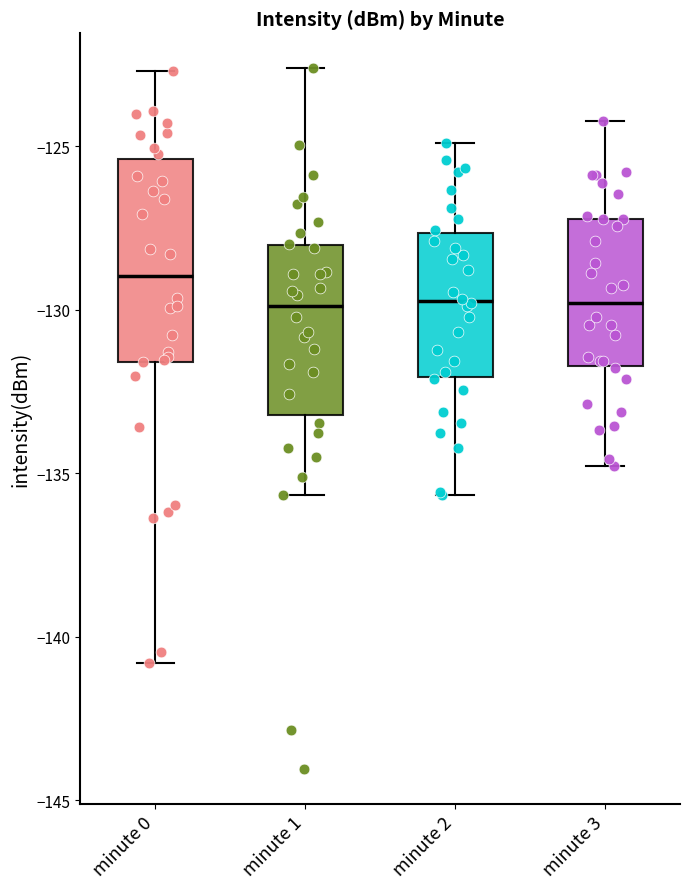

Where is the lower edge of the box for minute 2 on the y-axis? The values are not printed on the chart, so give them approximately, as read against the axis.

-132.0